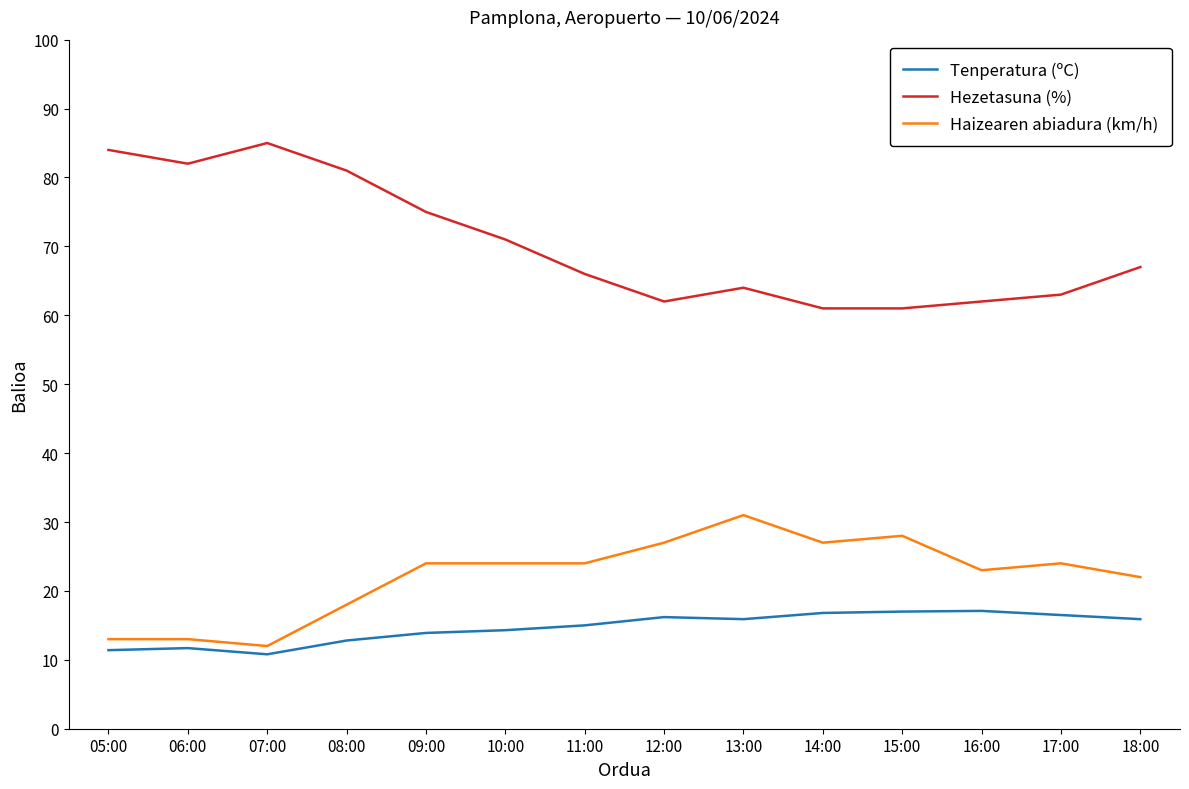

The Haizearen abiadura (km/h) series shows 13.0 at 06:00. True or false?

True